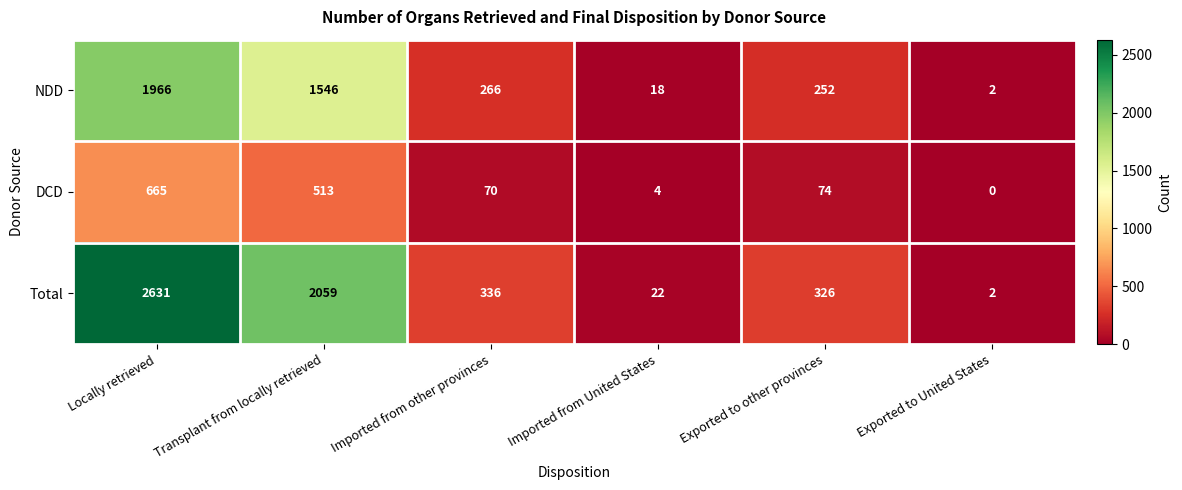

List the series in order of their overall mean, highest first.

Total, NDD, DCD